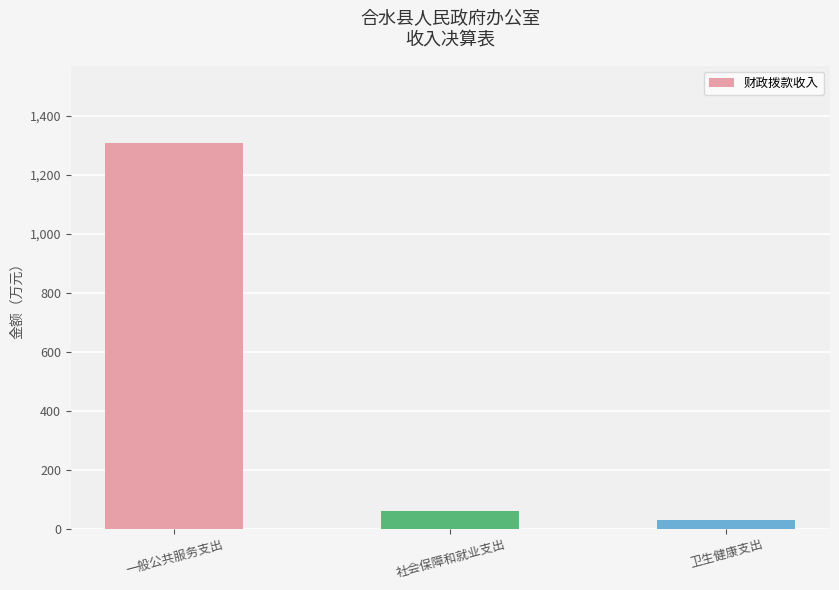

The value at 一般公共服务支出 is 1308.4. True or false?

True